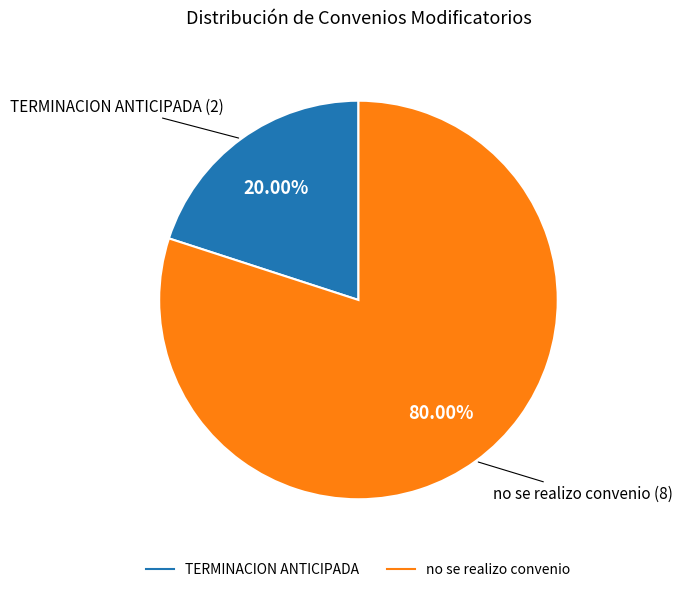

To the nearest percent, what percentage of the pie is TERMINACION ANTICIPADA?

20%